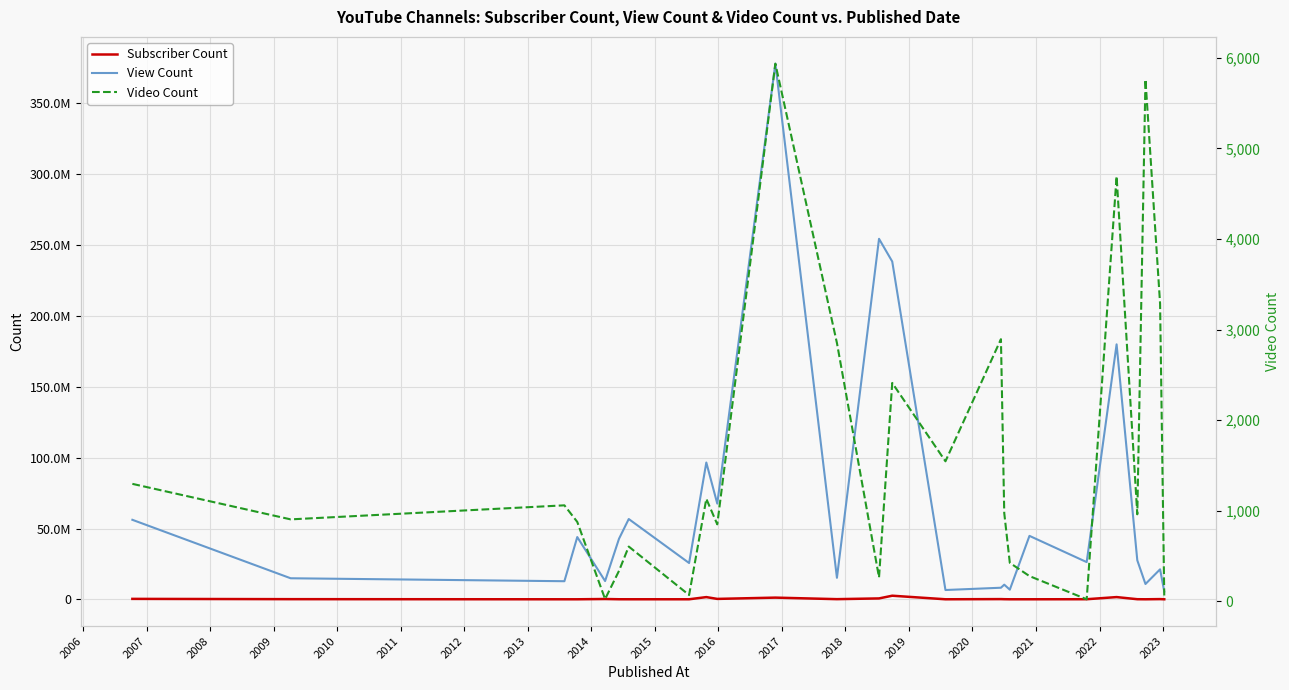

Which series has the largest range (max minus min)?

View Count